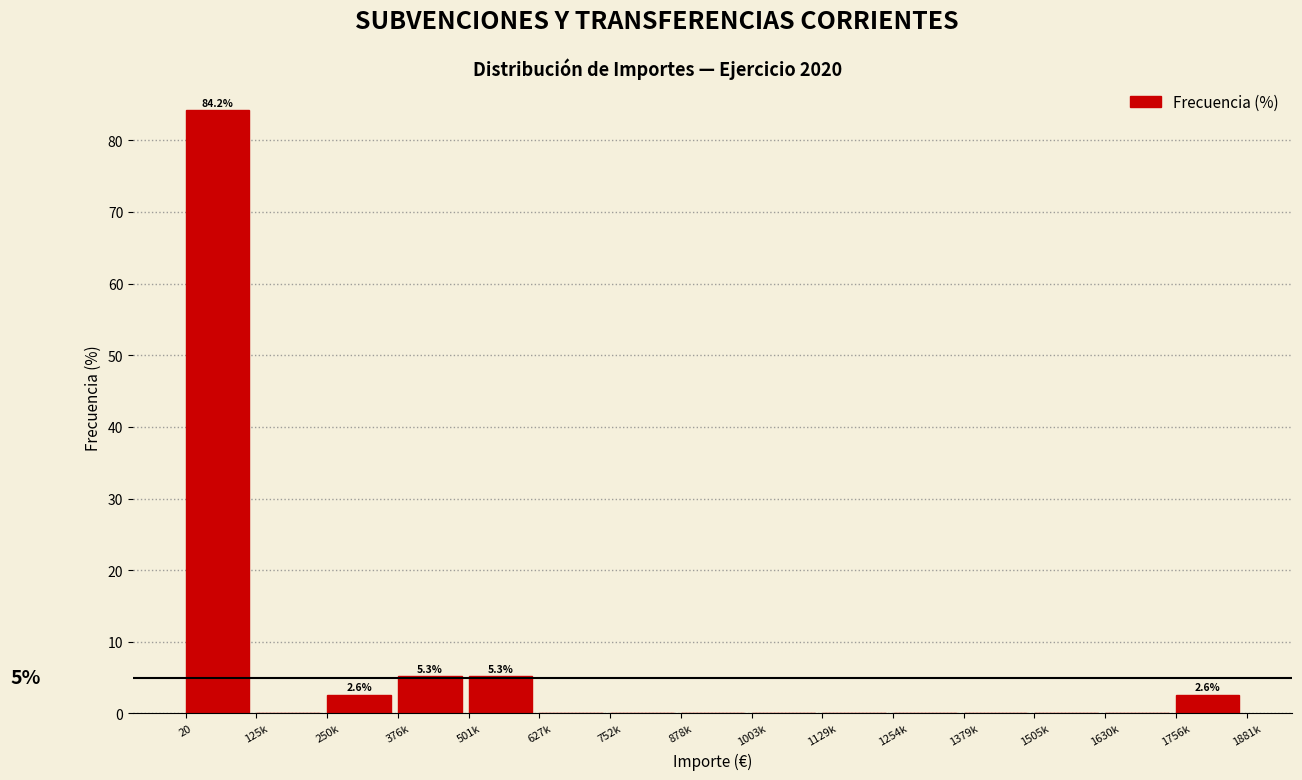

Reading left to right, transcribe all the data shown in this chart.

20=84.2	125k=0.0	250k=2.6	376k=5.3	501k=5.3	627k=0.0	752k=0.0	878k=0.0	1003k=0.0	1129k=0.0	1254k=0.0	1379k=0.0	1505k=0.0	1630k=0.0	1756k=2.6